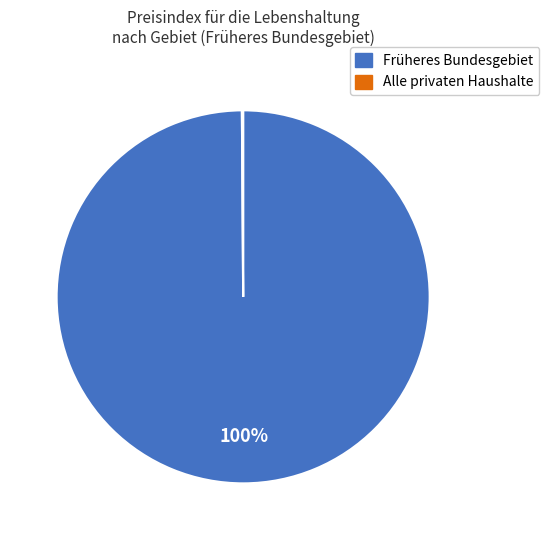

Does any single category account for the majority?

Yes